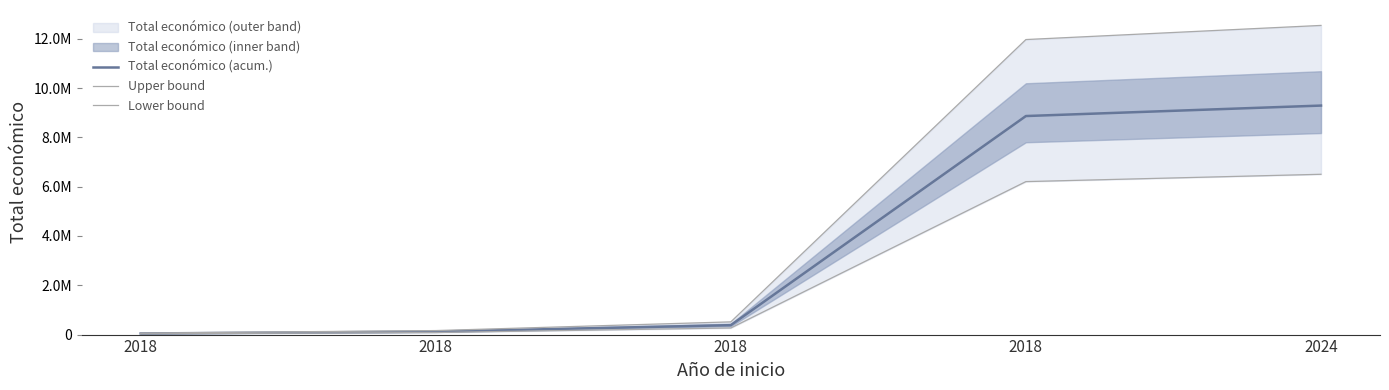

What is the approximate value of Lower bound at 2018?

84396.2